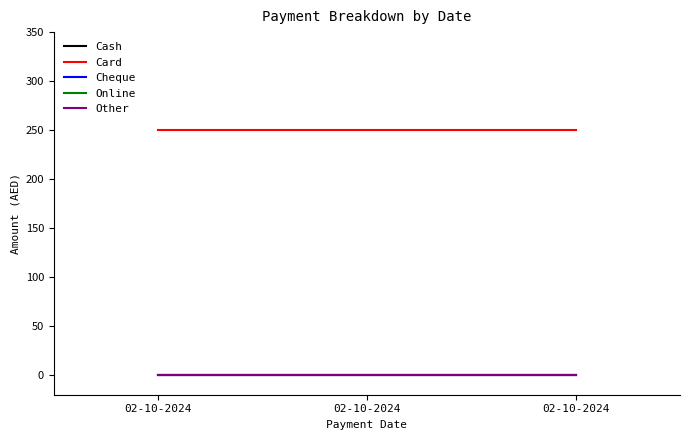

What is the spread (max minus min) of values at 02-10-2024?

250